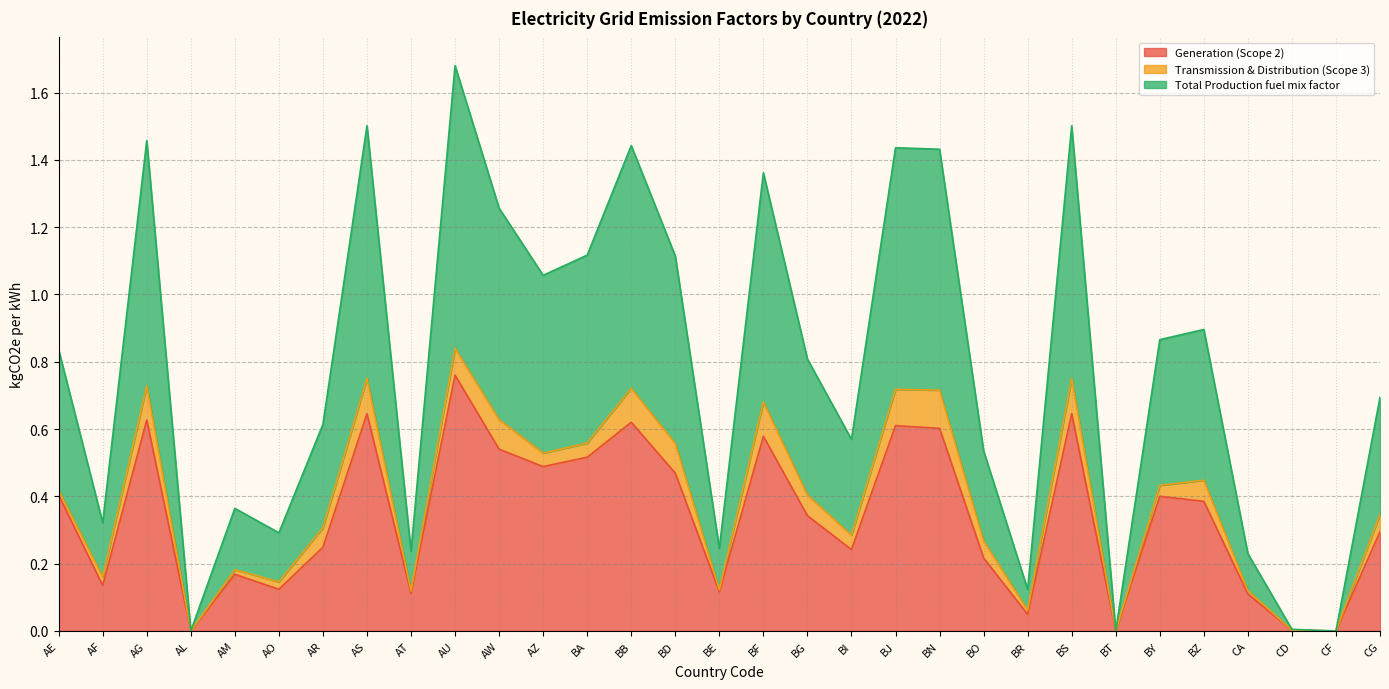

Between BD and AL, which is larger?

BD